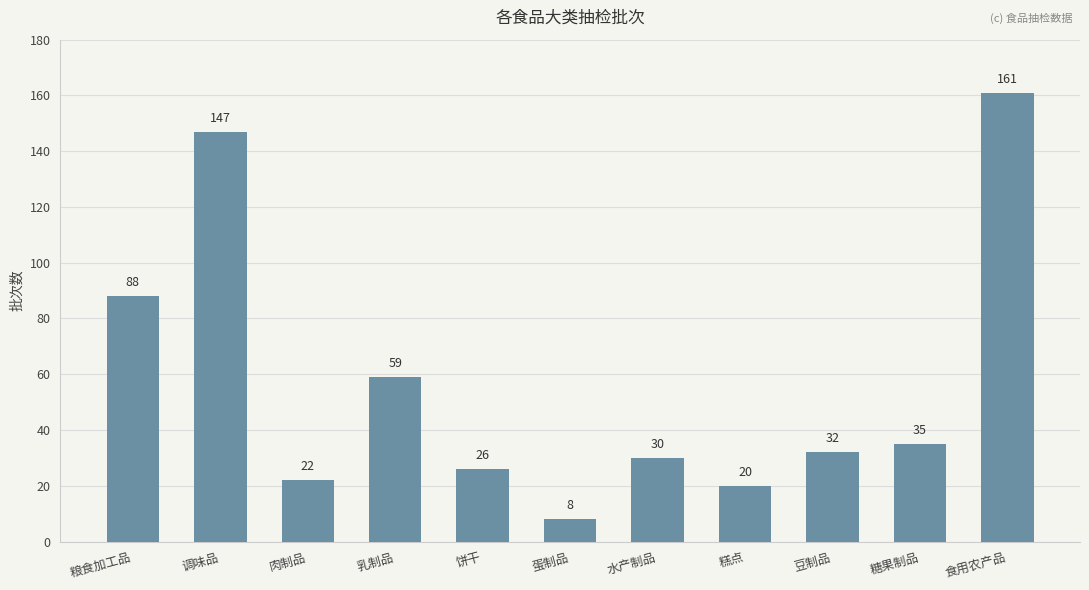

Reading left to right, what are all the values shown in this chart?

粮食加工品=88	调味品=147	肉制品=22	乳制品=59	饼干=26	蛋制品=8	水产制品=30	糕点=20	豆制品=32	糖果制品=35	食用农产品=161